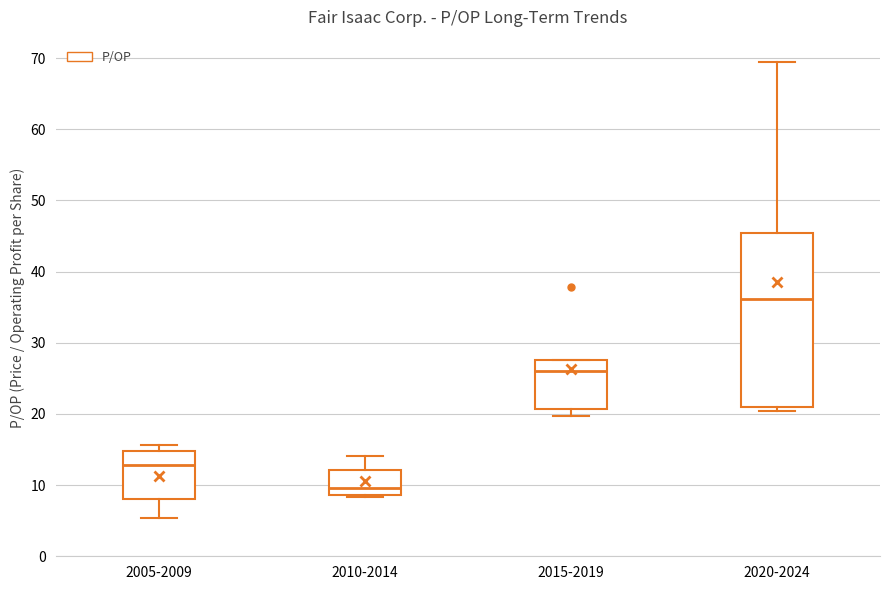

Where is the upper edge of the box for 2020-2024 on the y-axis? The values are not printed on the chart, so give them approximately, as read against the axis.

45